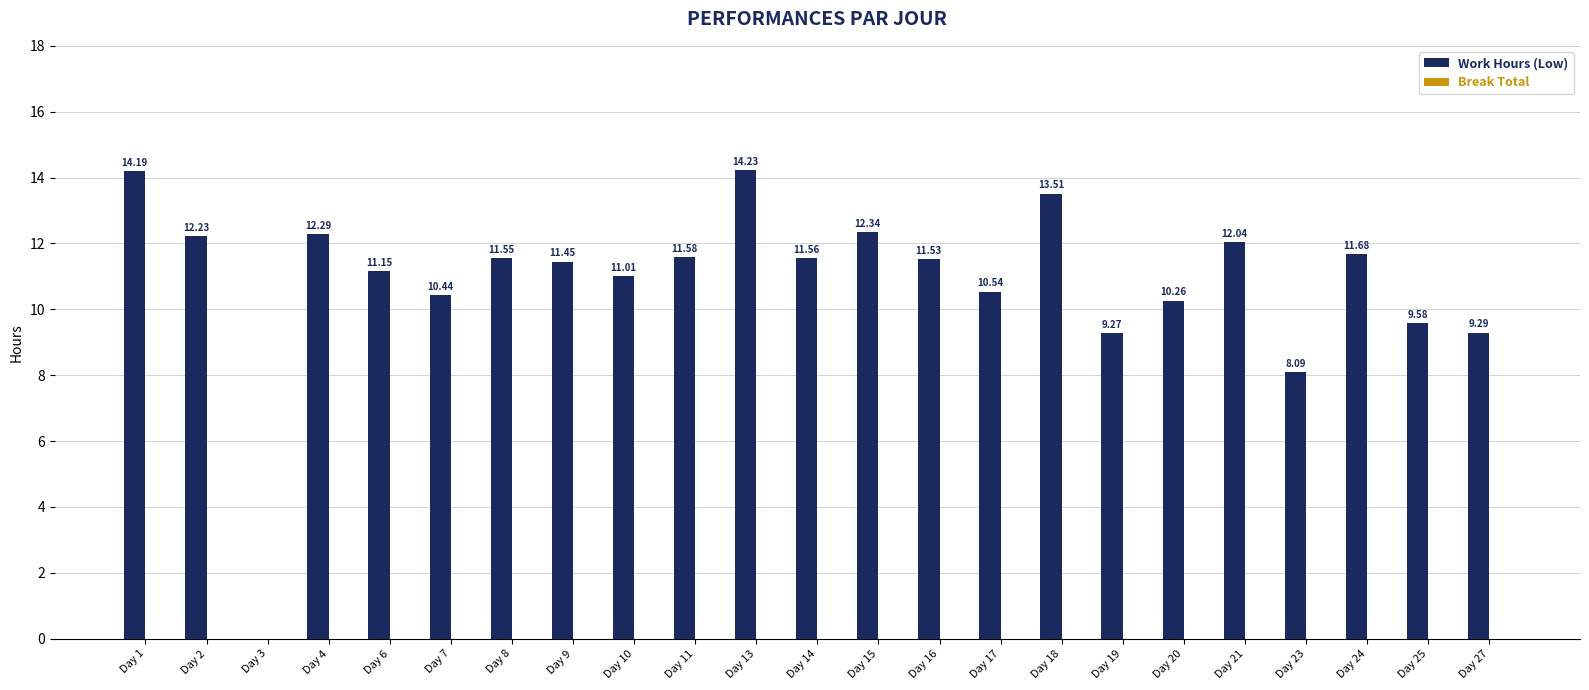

What is the sum of the values at Day 15 and Day 3?

12.3